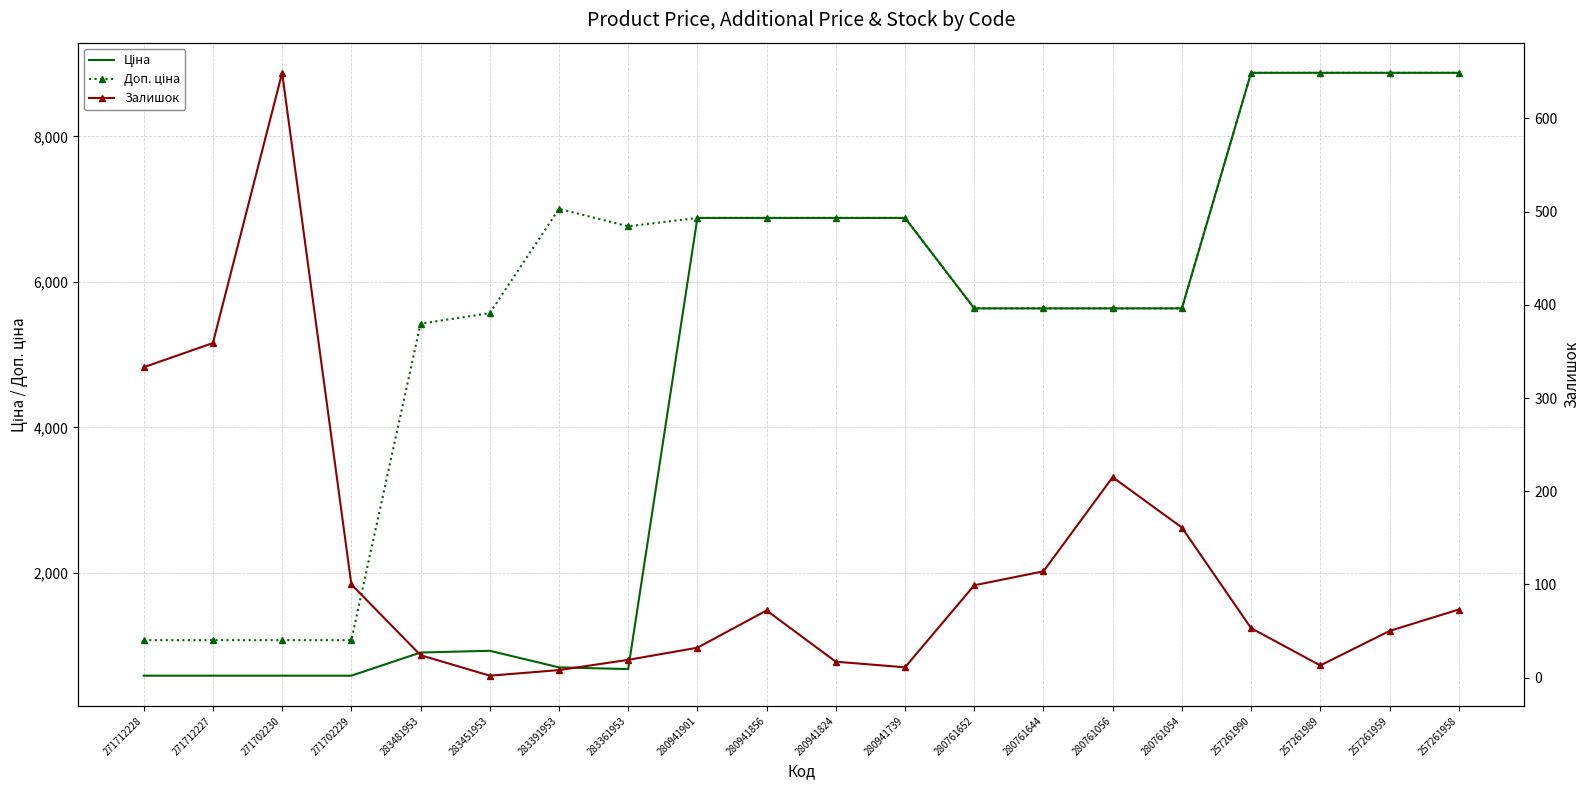

What position from the right is 283481953?

16